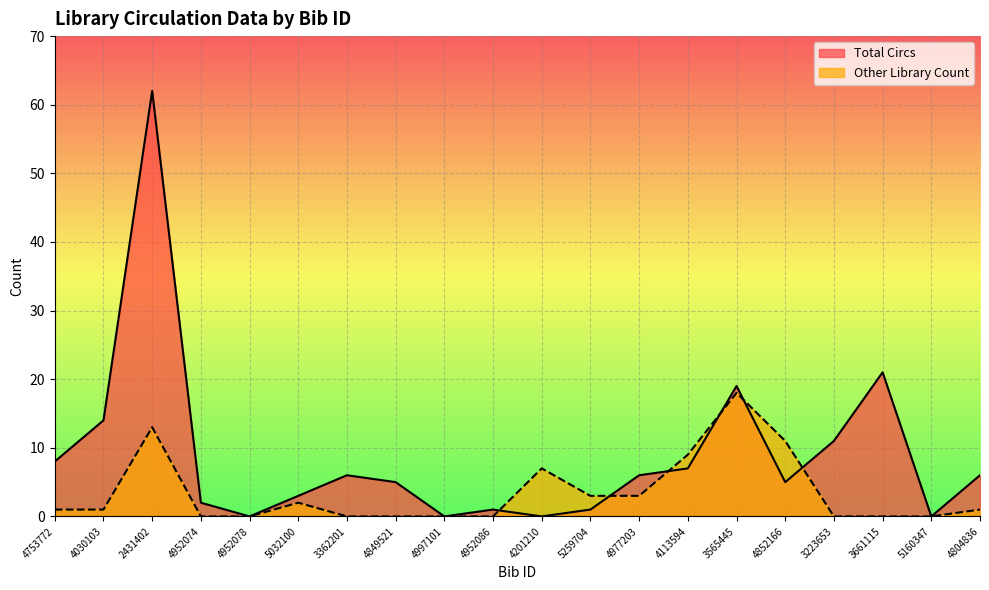

Where is the first local maximum for Total Circs?

2431402